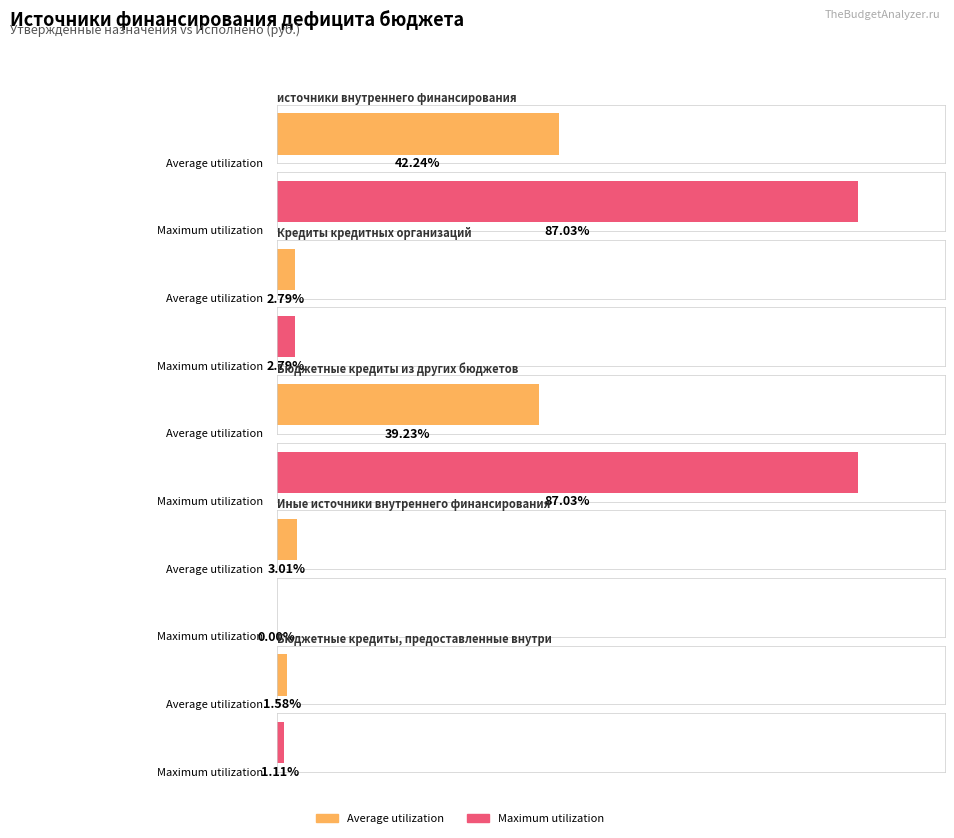

Which series has the largest total across all categories?

Maximum utilization